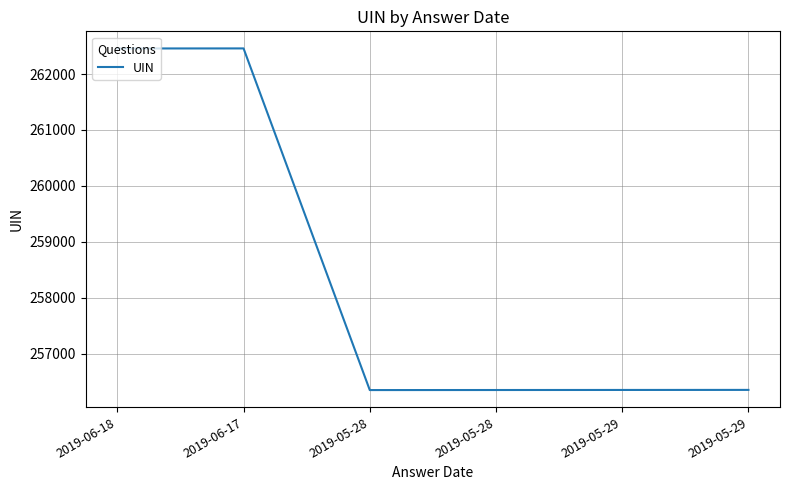

What is the approximate value at 2019-05-28?

256350